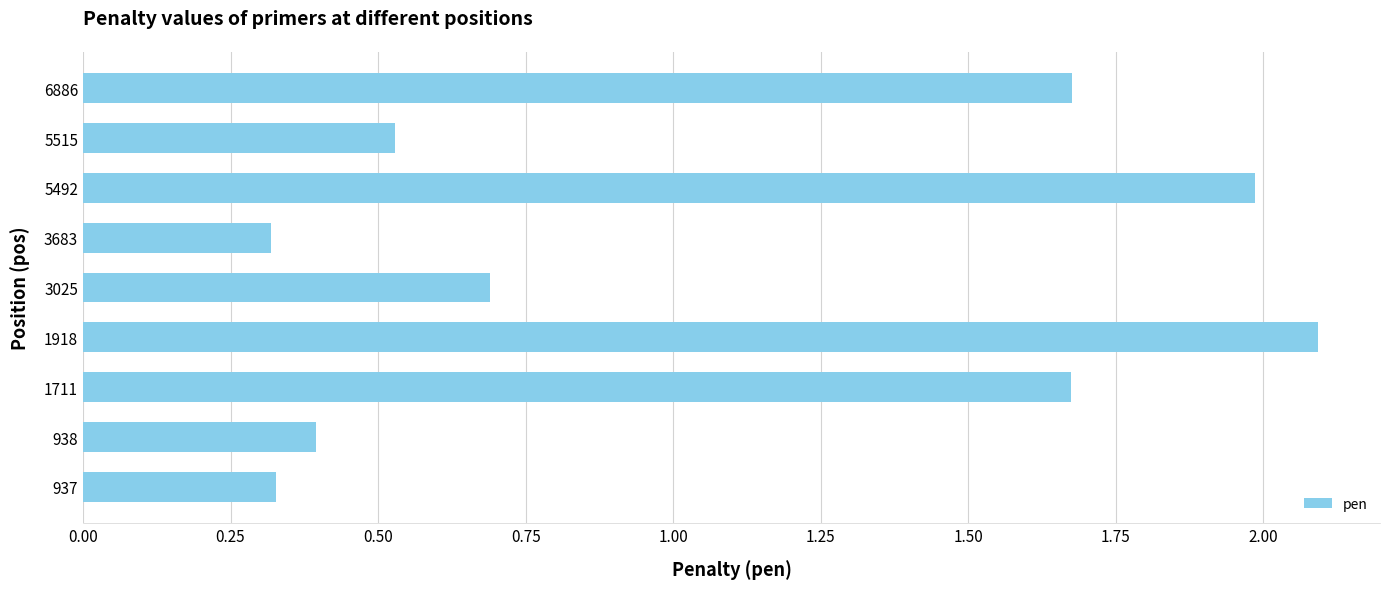

What is the average value?

1.1